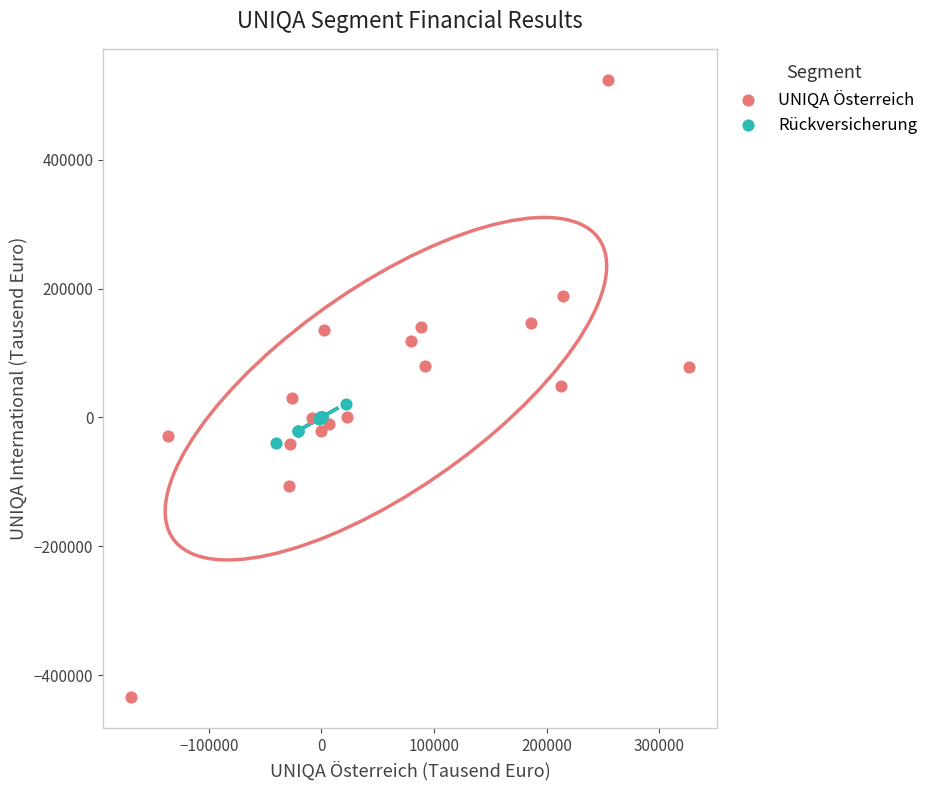

Which series has the widest spread of Y values?

UNIQA Österreich